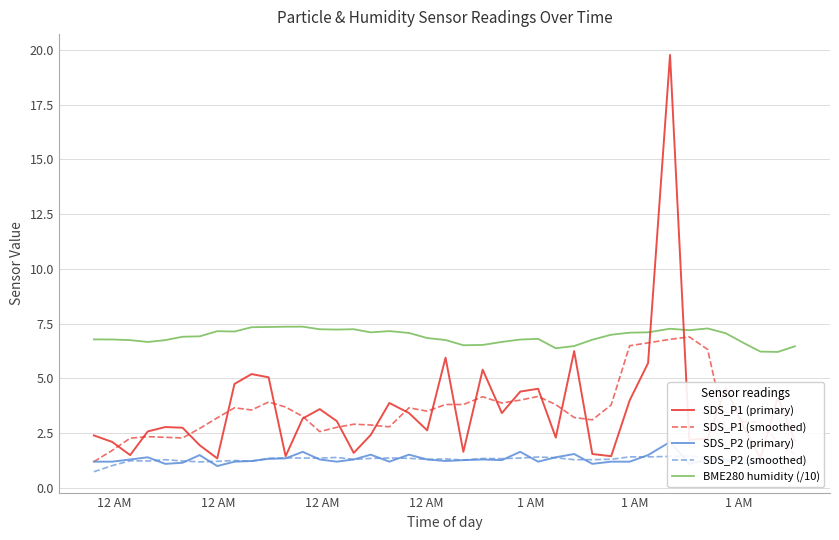

What is the maximum value for BME280 humidity (/10)?

7.4